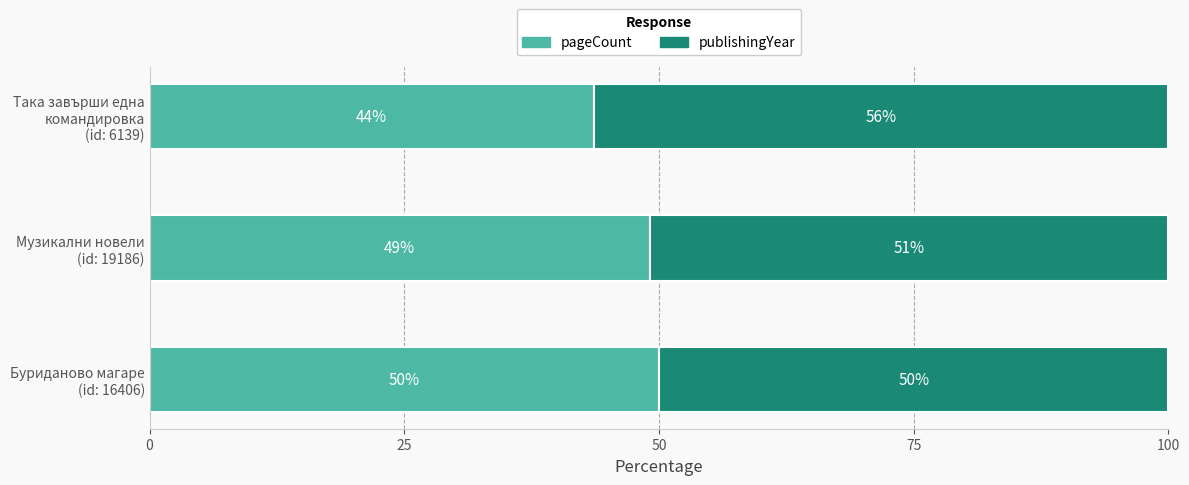

What is the highest value of the pageCount series?

50.0